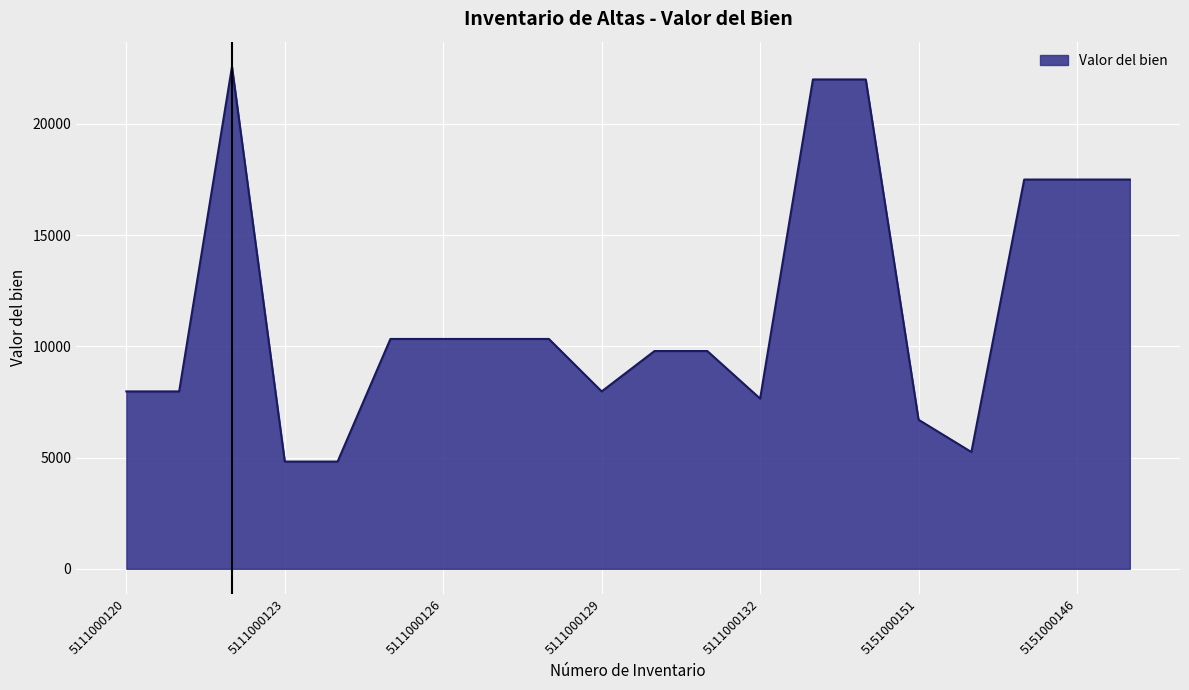

What is the smallest value displayed?

4819.8